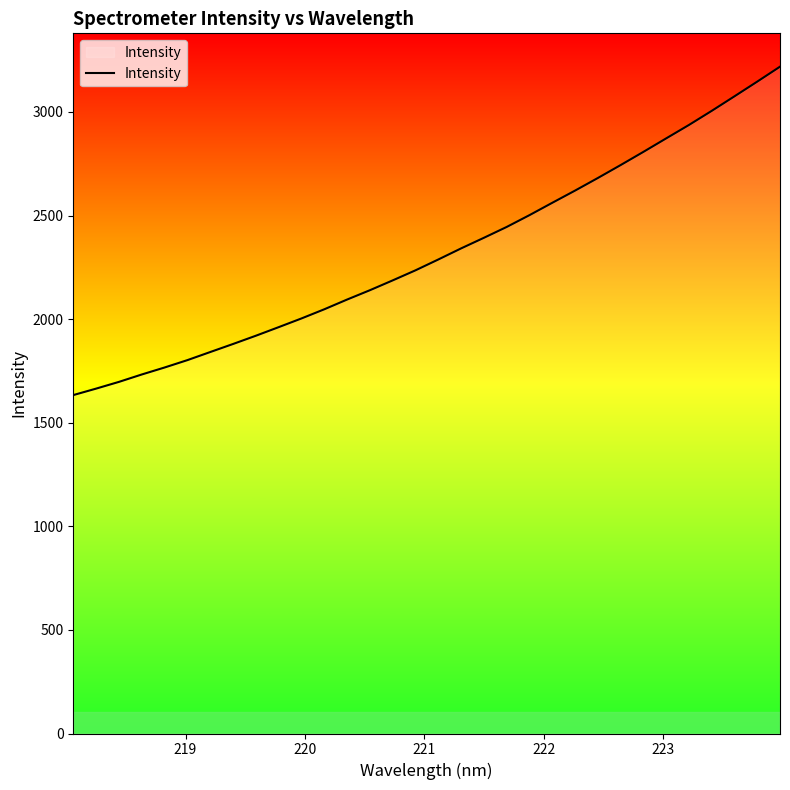

What is the difference between the maximum and minimum values?

1585.1